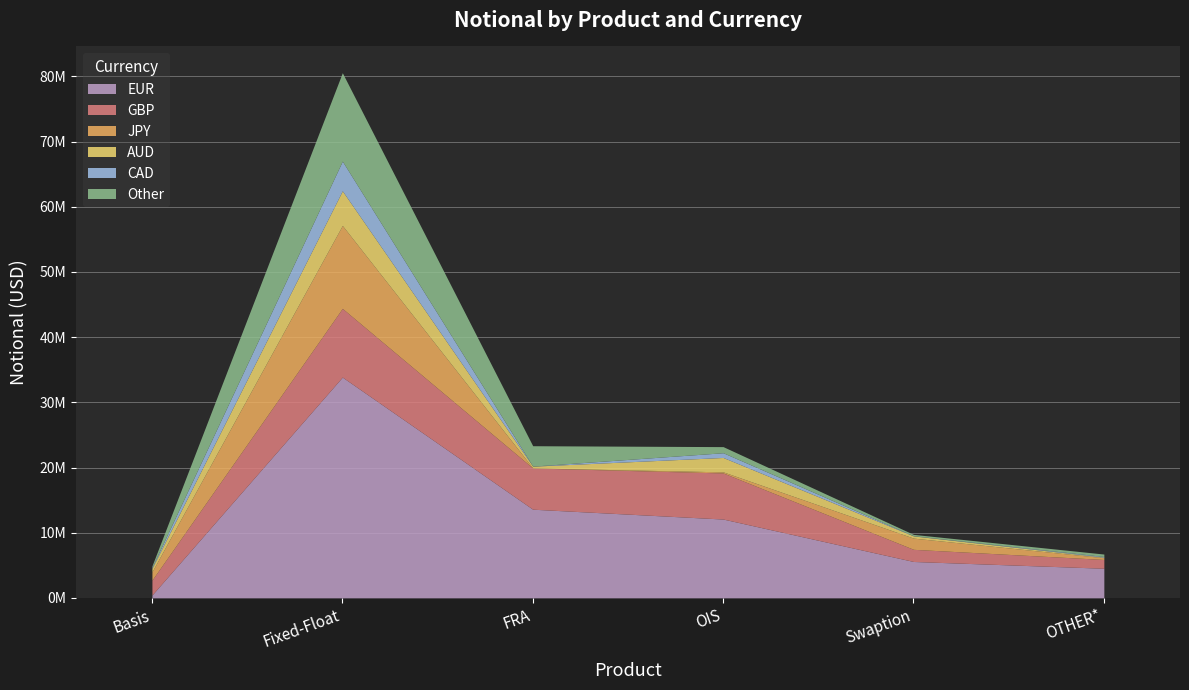

The value of GBP at OIS is 9266513. True or false?

False